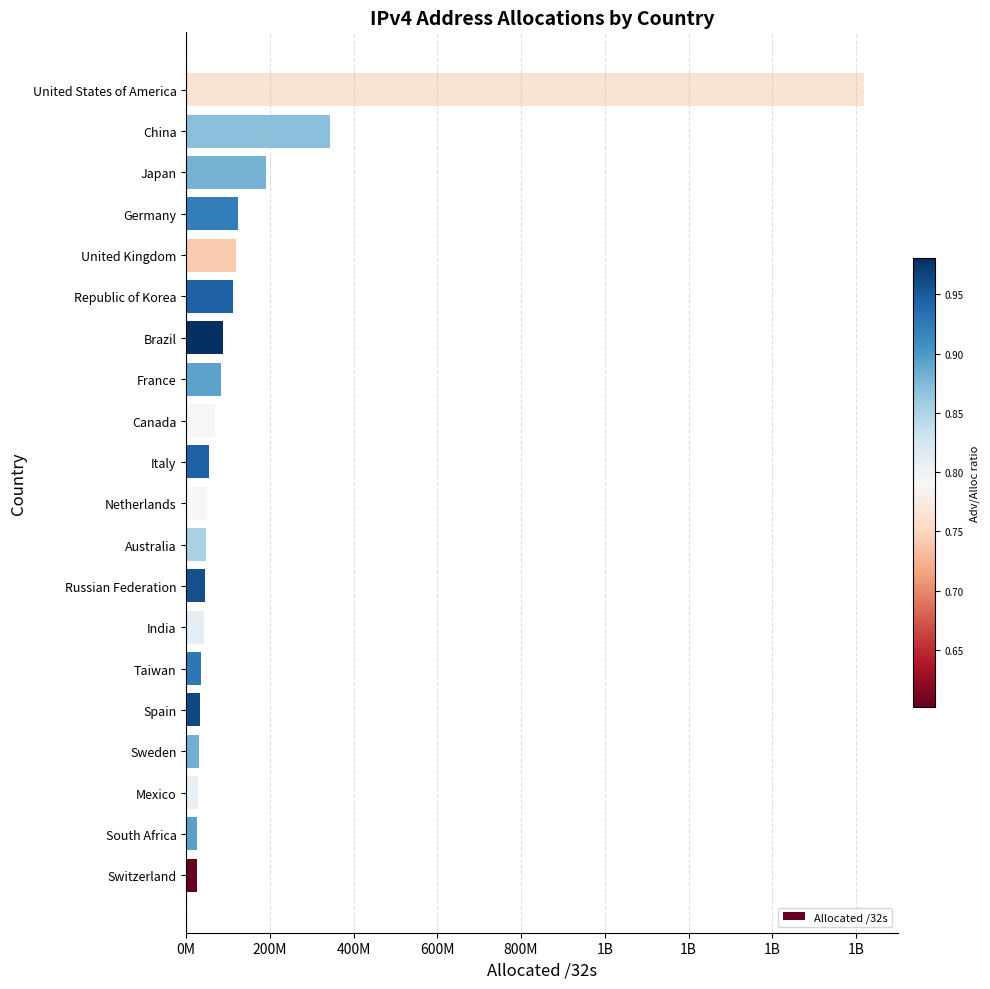

What is the maximum value shown in the chart?

1618331488